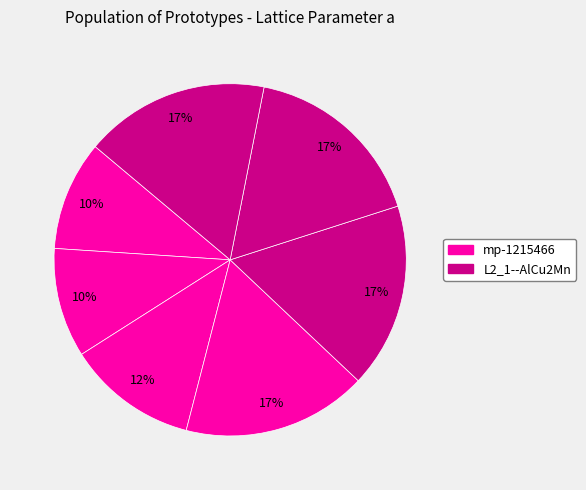

How many slices are in this pie chart?

7